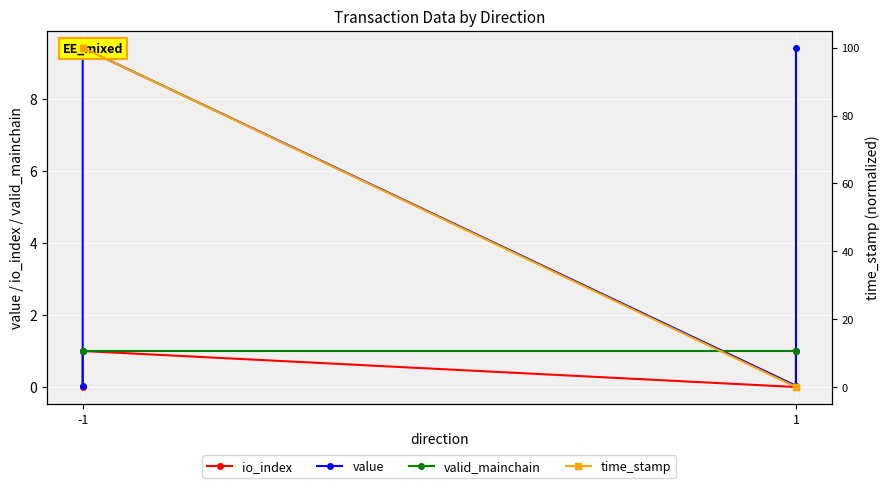

What is the maximum value for valid_mainchain?

1.0